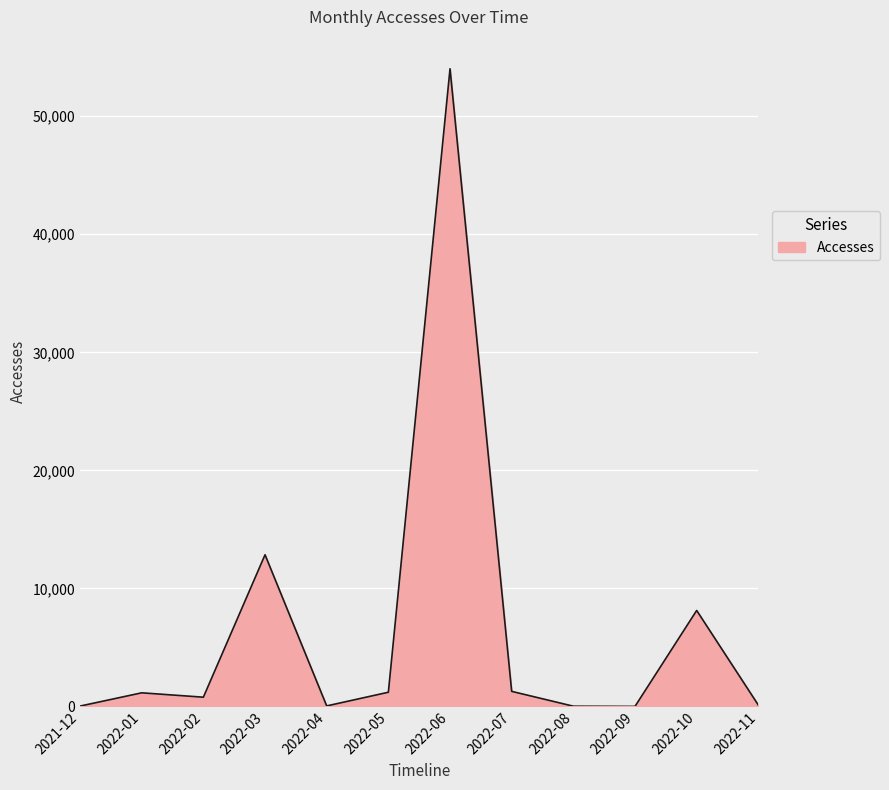

What is the maximum value shown in the chart?

54020